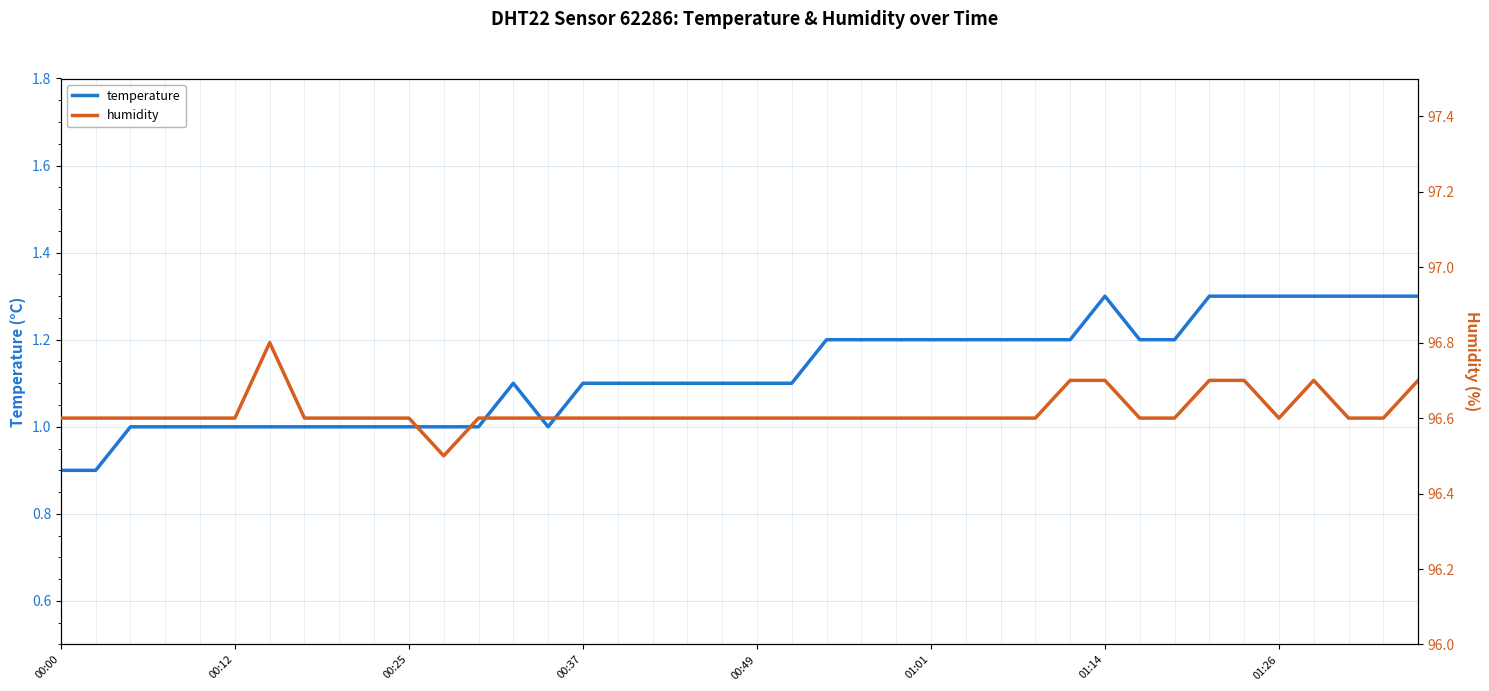

At which category does temperature reach its first local peak?

13